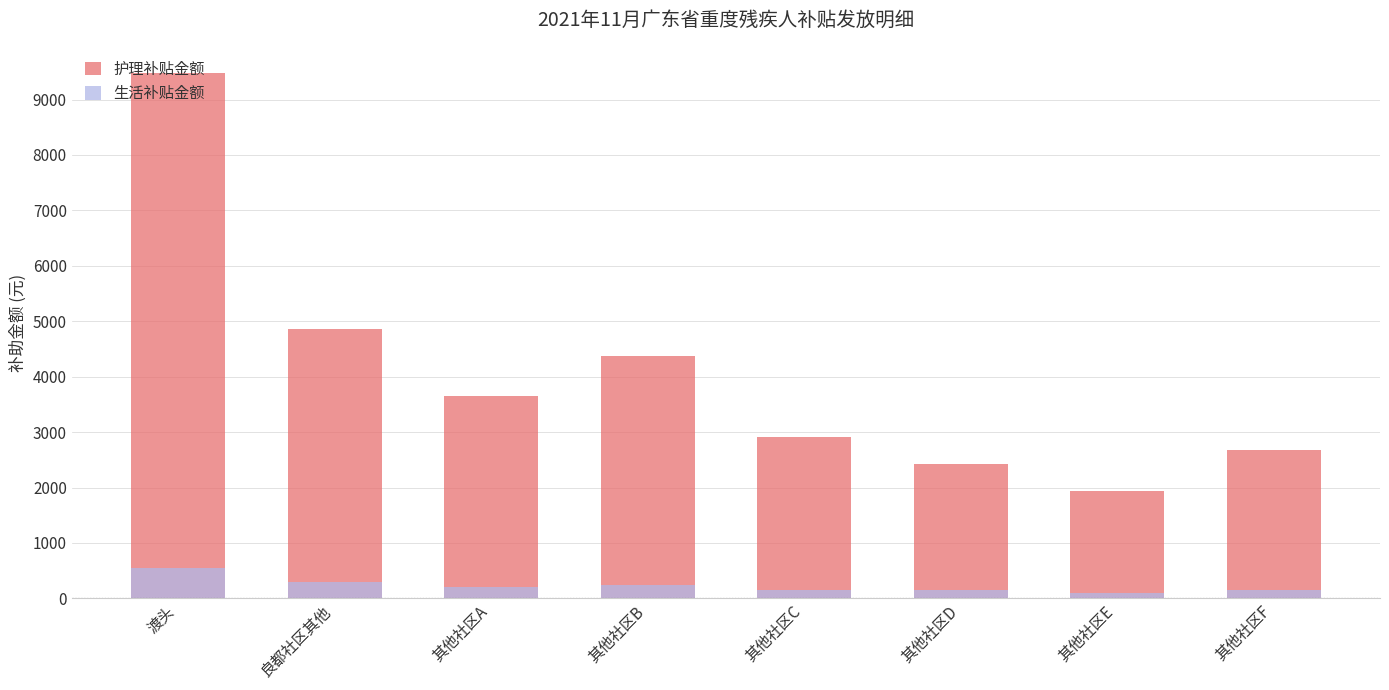

Which series has the widest spread of values?

护理补贴金额